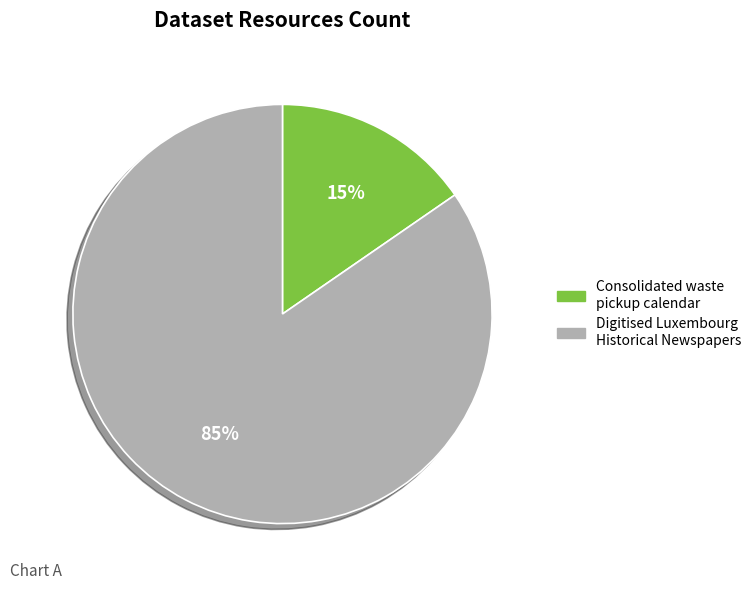

How many segments does this pie chart have?

2